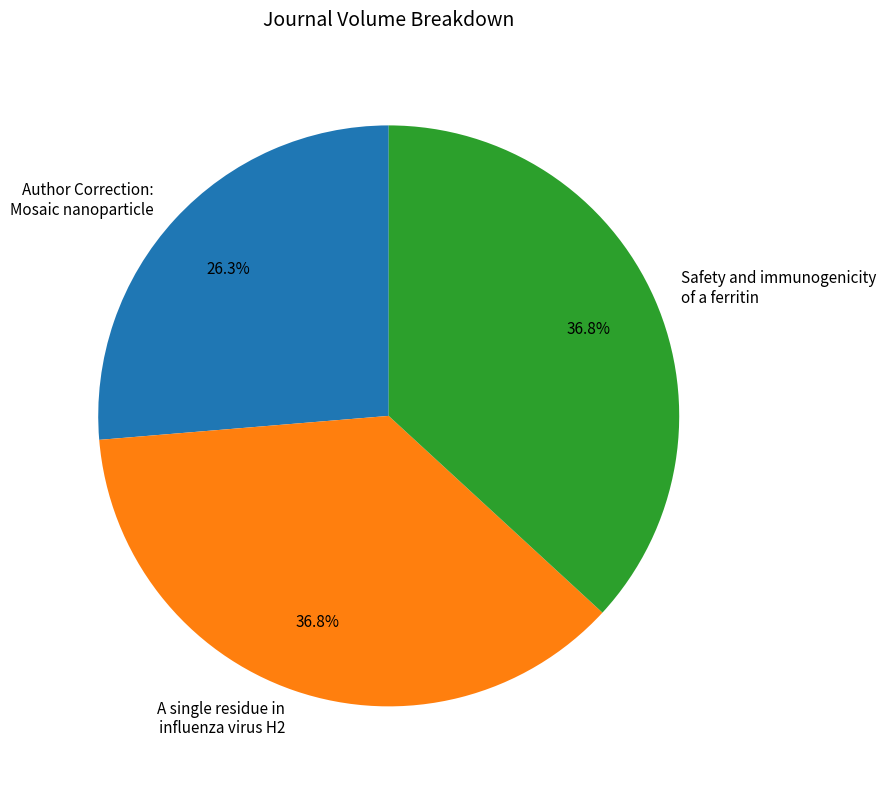

Combined, what portion of the pie is A single residue in influenza virus H2 and Author Correction: Mosaic nanoparticle?

63.2%